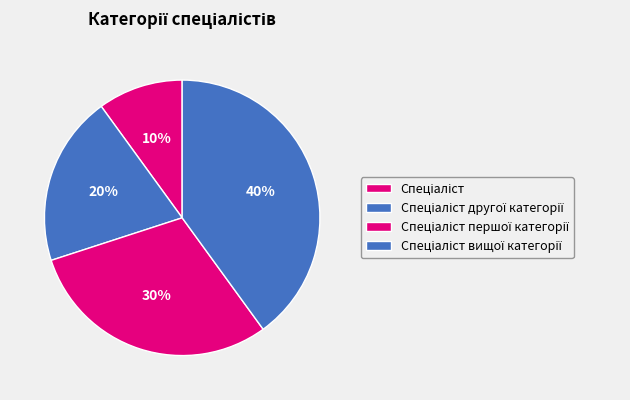

Count the number of slices in the pie.

4